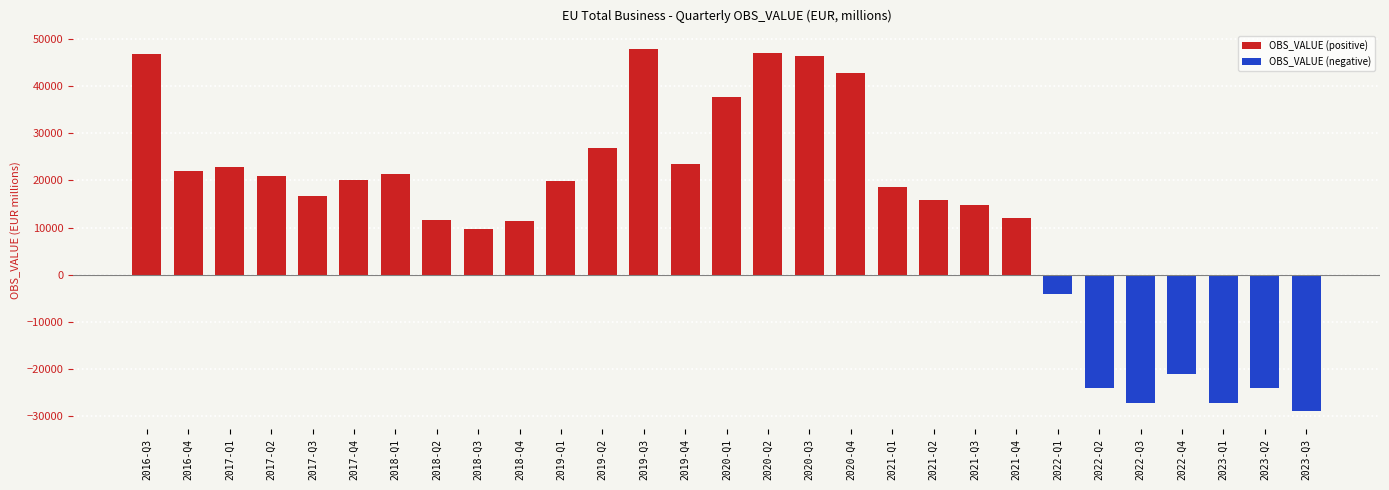

Which series has the largest total across all categories?

OBS_VALUE (positive)